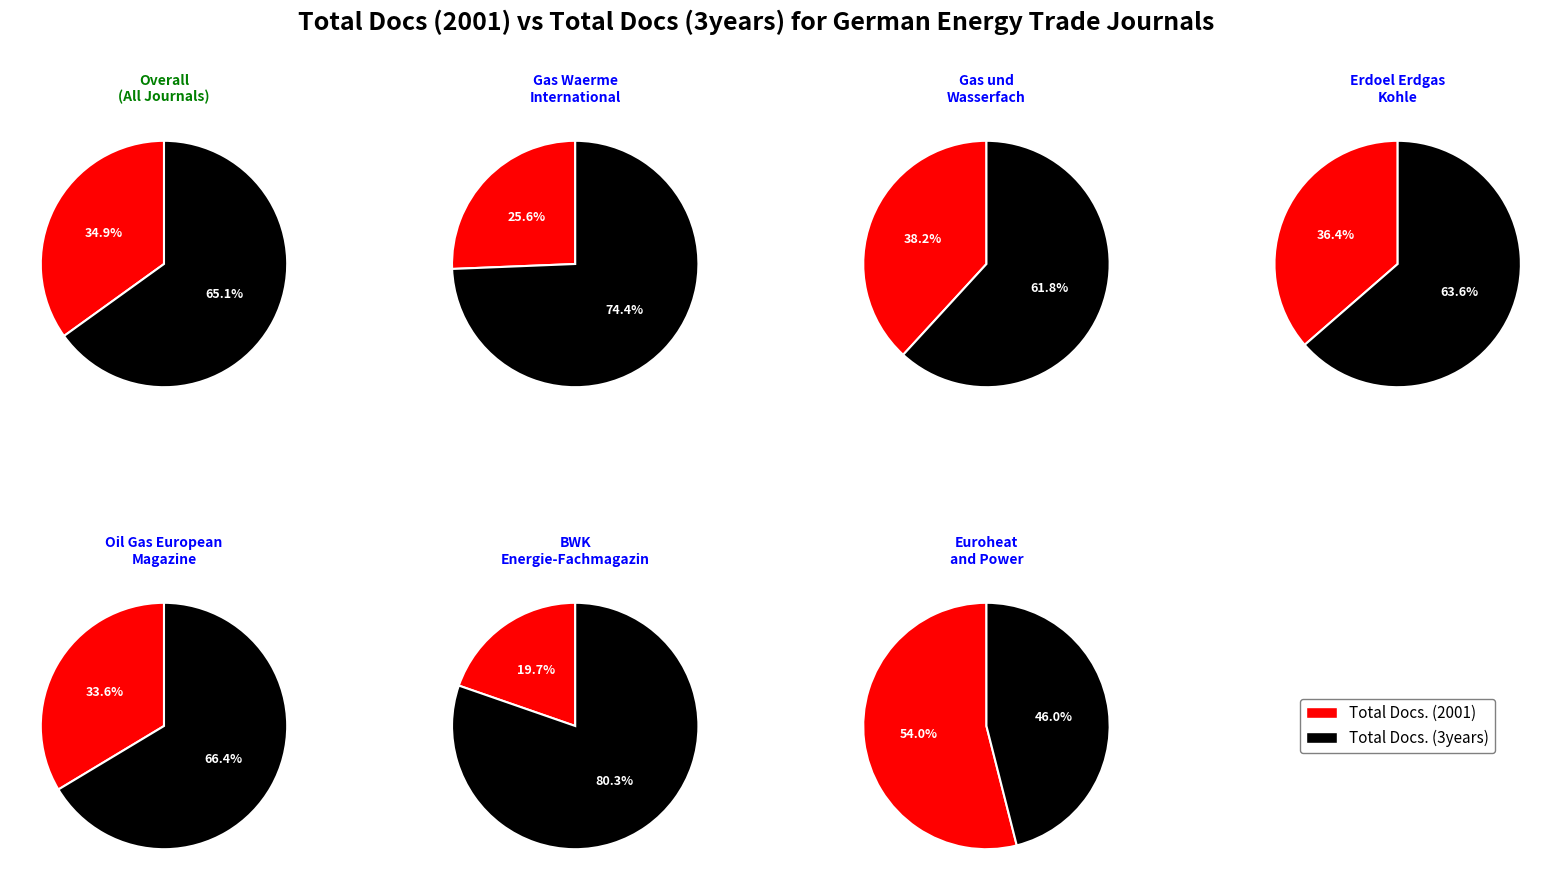

Is there a majority slice in this chart?

Yes